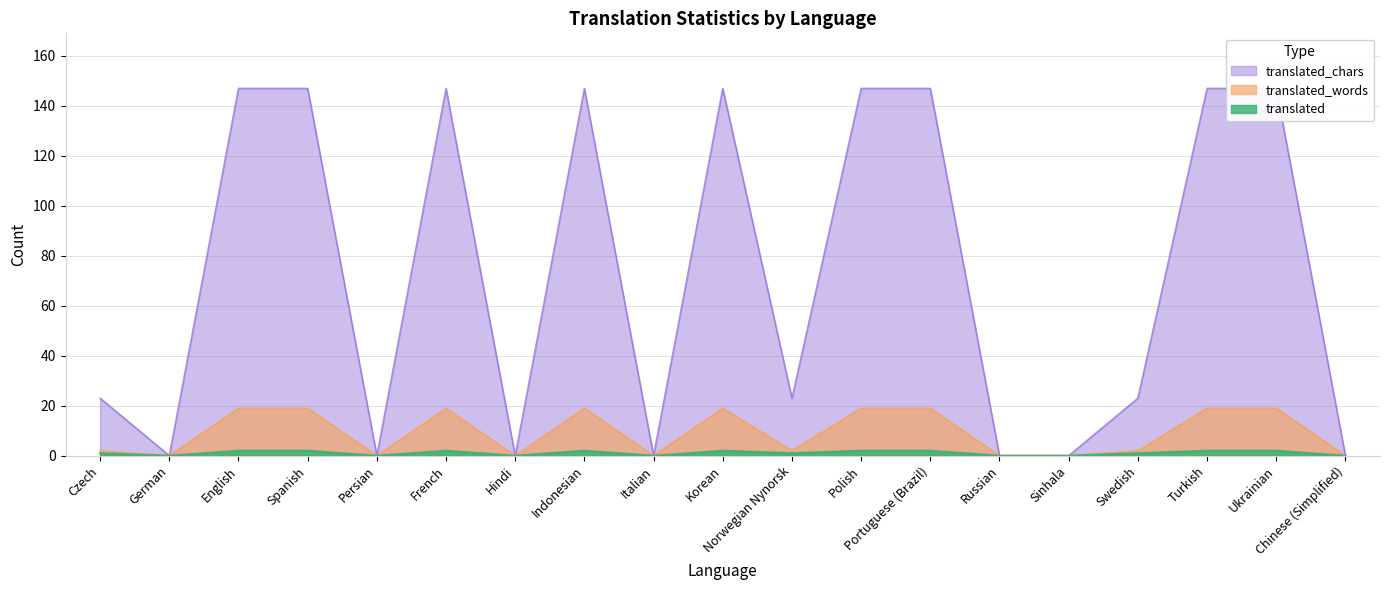

What are all the series names shown in the legend?

translated, translated_words, translated_chars